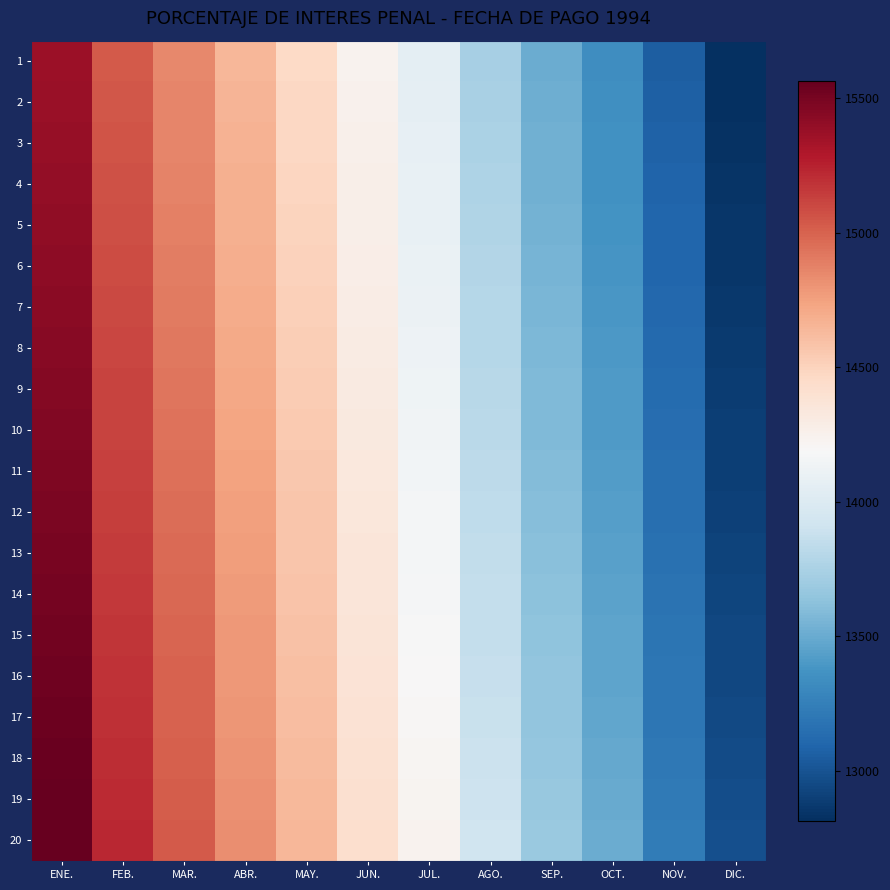

Reading left to right, extract all data points from this chart.

1: ENE.=15369.5	FEB.=15033.7	MAR.=14846.8	ABR.=14644.6	MAY.=14459.9	JUN.=14238.0	JUL.=14054.9	AGO.=13739.1	SEP.=13507.1	OCT.=13335.6	NOV.=13061.2	DIC.=12815.6
2: ENE.=15379.8	FEB.=15043.7	MAR.=14856.8	ABR.=14654.4	MAY.=14469.6	JUN.=14247.5	JUL.=14064.3	AGO.=13748.3	SEP.=13516.1	OCT.=13344.5	NOV.=13069.9	DIC.=12824.2
3: ENE.=15390.0	FEB.=15053.8	MAR.=14866.7	ABR.=14664.2	MAY.=14479.3	JUN.=14257.0	JUL.=14073.7	AGO.=13757.5	SEP.=13525.2	OCT.=13353.4	NOV.=13078.7	DIC.=12832.8
4: ENE.=15400.3	FEB.=15063.9	MAR.=14876.7	ABR.=14674.0	MAY.=14489.0	JUN.=14266.6	JUL.=14083.2	AGO.=13766.7	SEP.=13534.2	OCT.=13362.4	NOV.=13087.4	DIC.=12841.4
5: ENE.=15410.6	FEB.=15073.9	MAR.=14886.6	ABR.=14683.8	MAY.=14498.6	JUN.=14276.1	JUL.=14092.6	AGO.=13775.9	SEP.=13543.3	OCT.=13371.3	NOV.=13096.2	DIC.=12850.0
6: ENE.=15420.9	FEB.=15084.0	MAR.=14896.5	ABR.=14693.6	MAY.=14508.3	JUN.=14285.6	JUL.=14102.0	AGO.=13785.1	SEP.=13552.3	OCT.=13380.2	NOV.=13104.9	DIC.=12858.5
7: ENE.=15431.2	FEB.=15094.0	MAR.=14906.5	ABR.=14703.4	MAY.=14518.0	JUN.=14295.2	JUL.=14111.4	AGO.=13794.3	SEP.=13561.4	OCT.=13389.2	NOV.=13113.7	DIC.=12867.1
8: ENE.=15441.5	FEB.=15104.1	MAR.=14916.4	ABR.=14713.2	MAY.=14527.7	JUN.=14304.7	JUL.=14120.8	AGO.=13803.5	SEP.=13570.4	OCT.=13398.1	NOV.=13122.4	DIC.=12875.7
9: ENE.=15451.8	FEB.=15114.2	MAR.=14926.3	ABR.=14723.0	MAY.=14537.4	JUN.=14314.2	JUL.=14130.2	AGO.=13812.7	SEP.=13579.5	OCT.=13407.0	NOV.=13131.2	DIC.=12884.3
10: ENE.=15462.0	FEB.=15124.2	MAR.=14936.3	ABR.=14732.8	MAY.=14547.0	JUN.=14323.8	JUL.=14139.6	AGO.=13821.9	SEP.=13588.5	OCT.=13416.0	NOV.=13139.9	DIC.=12892.9
11: ENE.=15472.3	FEB.=15134.3	MAR.=14946.2	ABR.=14742.6	MAY.=14556.7	JUN.=14333.3	JUL.=14149.0	AGO.=13831.1	SEP.=13597.6	OCT.=13424.9	NOV.=13148.7	DIC.=12901.5
12: ENE.=15482.6	FEB.=15144.3	MAR.=14956.2	ABR.=14752.4	MAY.=14566.4	JUN.=14342.8	JUL.=14158.4	AGO.=13840.3	SEP.=13606.6	OCT.=13433.8	NOV.=13157.4	DIC.=12910.1
13: ENE.=15492.9	FEB.=15154.4	MAR.=14966.1	ABR.=14762.2	MAY.=14576.1	JUN.=14352.4	JUL.=14167.9	AGO.=13849.5	SEP.=13615.7	OCT.=13442.8	NOV.=13166.2	DIC.=12918.7
14: ENE.=15503.2	FEB.=15164.5	MAR.=14976.0	ABR.=14772.0	MAY.=14585.8	JUN.=14361.9	JUL.=14177.3	AGO.=13858.7	SEP.=13624.7	OCT.=13451.7	NOV.=13174.9	DIC.=12927.2
15: ENE.=15513.5	FEB.=15174.5	MAR.=14986.0	ABR.=14781.8	MAY.=14595.4	JUN.=14371.4	JUL.=14186.7	AGO.=13867.9	SEP.=13633.8	OCT.=13460.6	NOV.=13183.7	DIC.=12935.8
16: ENE.=15523.8	FEB.=15184.6	MAR.=14995.9	ABR.=14791.7	MAY.=14605.1	JUN.=14381.0	JUL.=14196.1	AGO.=13877.1	SEP.=13642.8	OCT.=13469.6	NOV.=13192.4	DIC.=12944.4
17: ENE.=15534.0	FEB.=15194.7	MAR.=15005.8	ABR.=14801.5	MAY.=14614.8	JUN.=14390.5	JUL.=14205.5	AGO.=13886.3	SEP.=13651.8	OCT.=13478.5	NOV.=13201.2	DIC.=12953.0
18: ENE.=15544.3	FEB.=15204.7	MAR.=15015.8	ABR.=14811.3	MAY.=14624.5	JUN.=14400.0	JUL.=14214.9	AGO.=13895.5	SEP.=13660.9	OCT.=13487.4	NOV.=13209.9	DIC.=12961.6
19: ENE.=15554.6	FEB.=15214.8	MAR.=15025.7	ABR.=14821.1	MAY.=14634.2	JUN.=14409.6	JUL.=14224.3	AGO.=13904.7	SEP.=13669.9	OCT.=13496.4	NOV.=13218.7	DIC.=12970.2
20: ENE.=15564.9	FEB.=15224.8	MAR.=15035.7	ABR.=14830.9	MAY.=14643.8	JUN.=14419.1	JUL.=14233.7	AGO.=13913.9	SEP.=13679.0	OCT.=13505.3	NOV.=13227.4	DIC.=12978.8